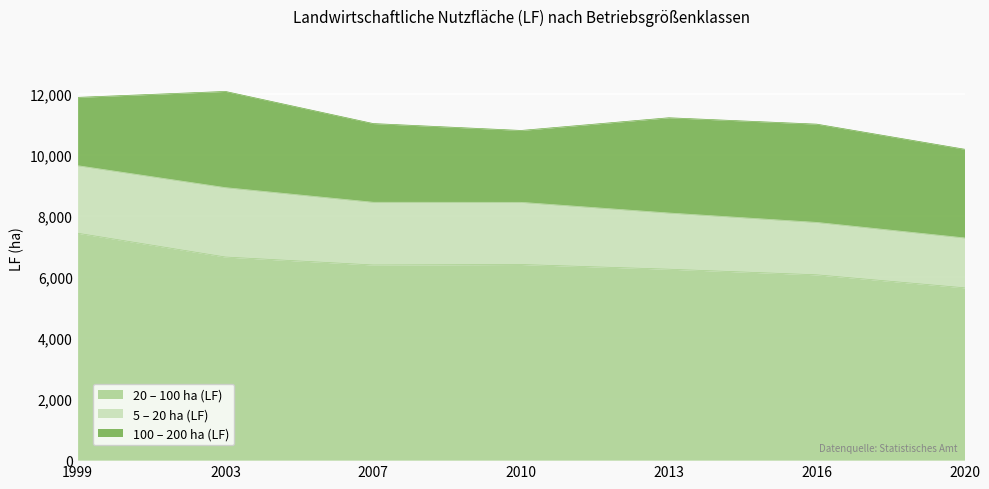

How many values in the 20 – 100 ha (LF) series are below 6395?

3